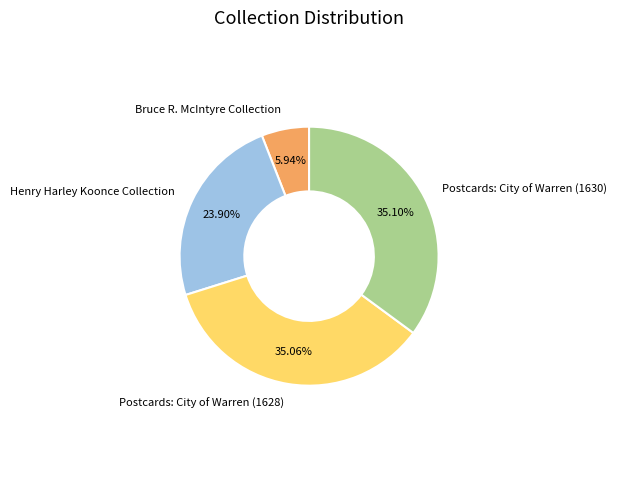

To the nearest percent, what portion does Postcards: City of Warren (1628) represent?

35%